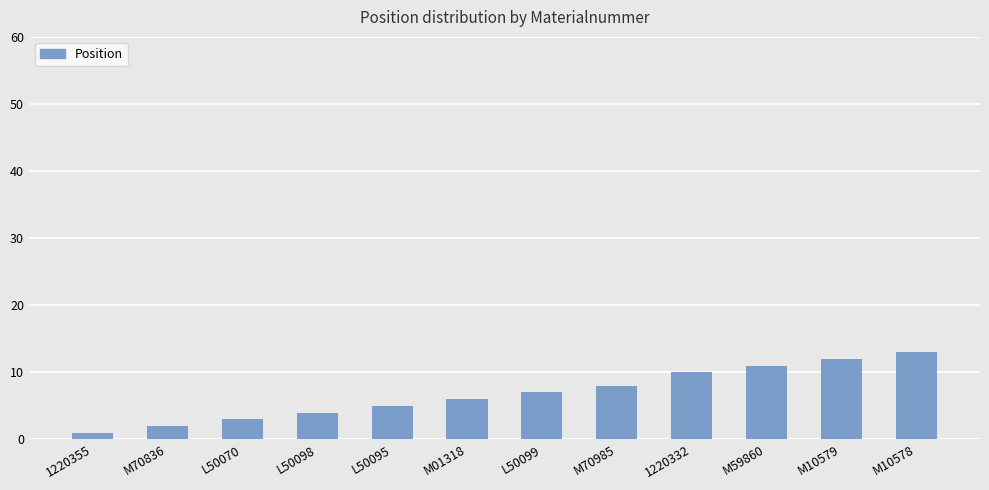

List the labels in order of value, largest first.

M10578, M10579, M59860, 1220332, M70985, L50099, M01318, L50095, L50098, L50070, M70836, 1220355